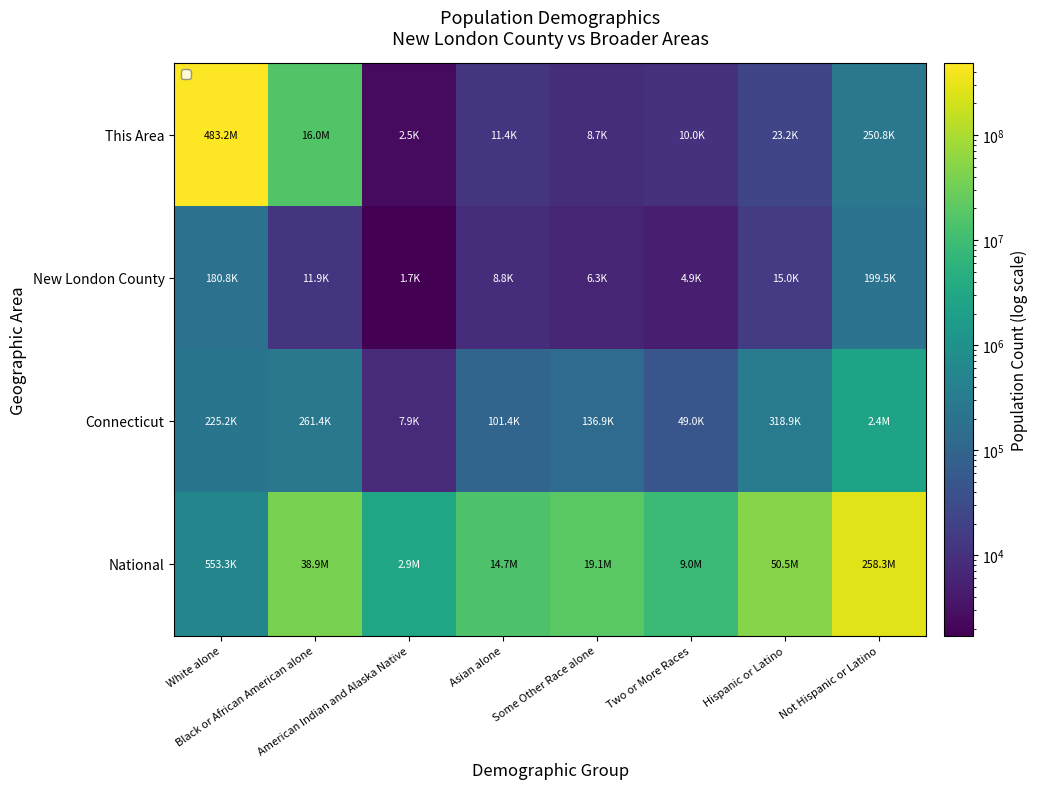

Count the number of categories in the chart.

8